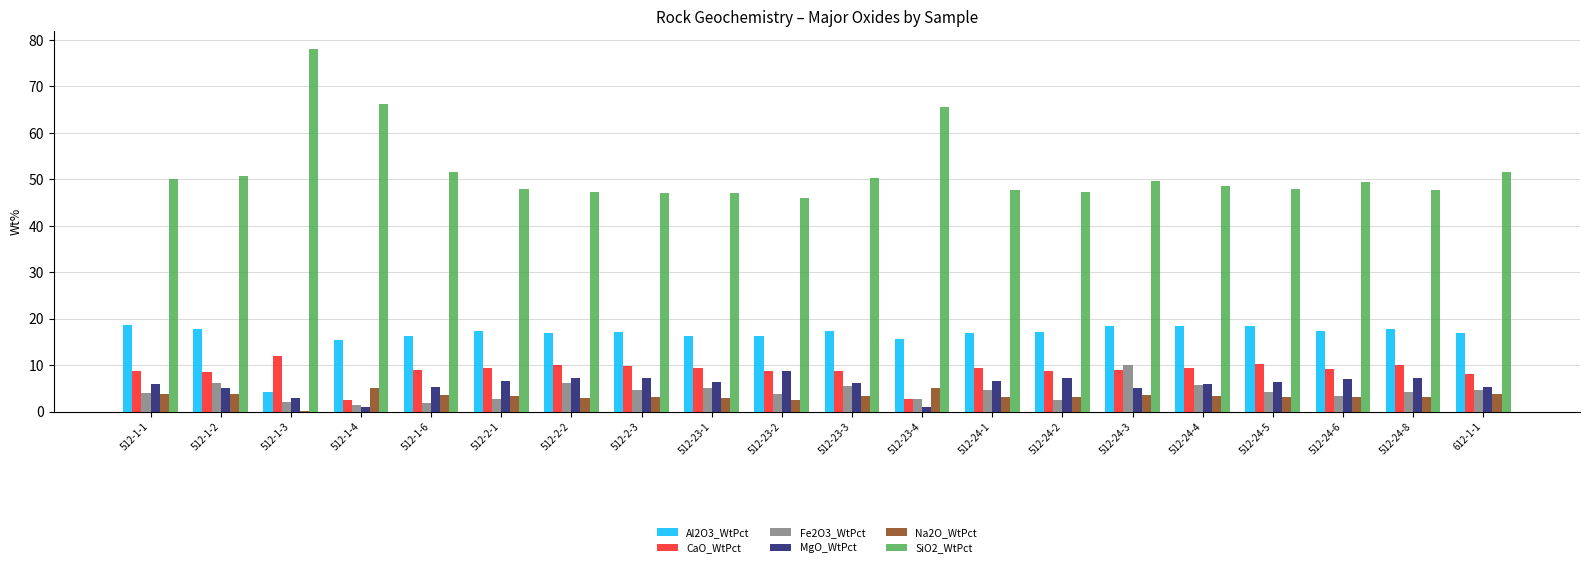

Is it true that Al2O3_WtPct equals 15.6 at 512-23-4?

True